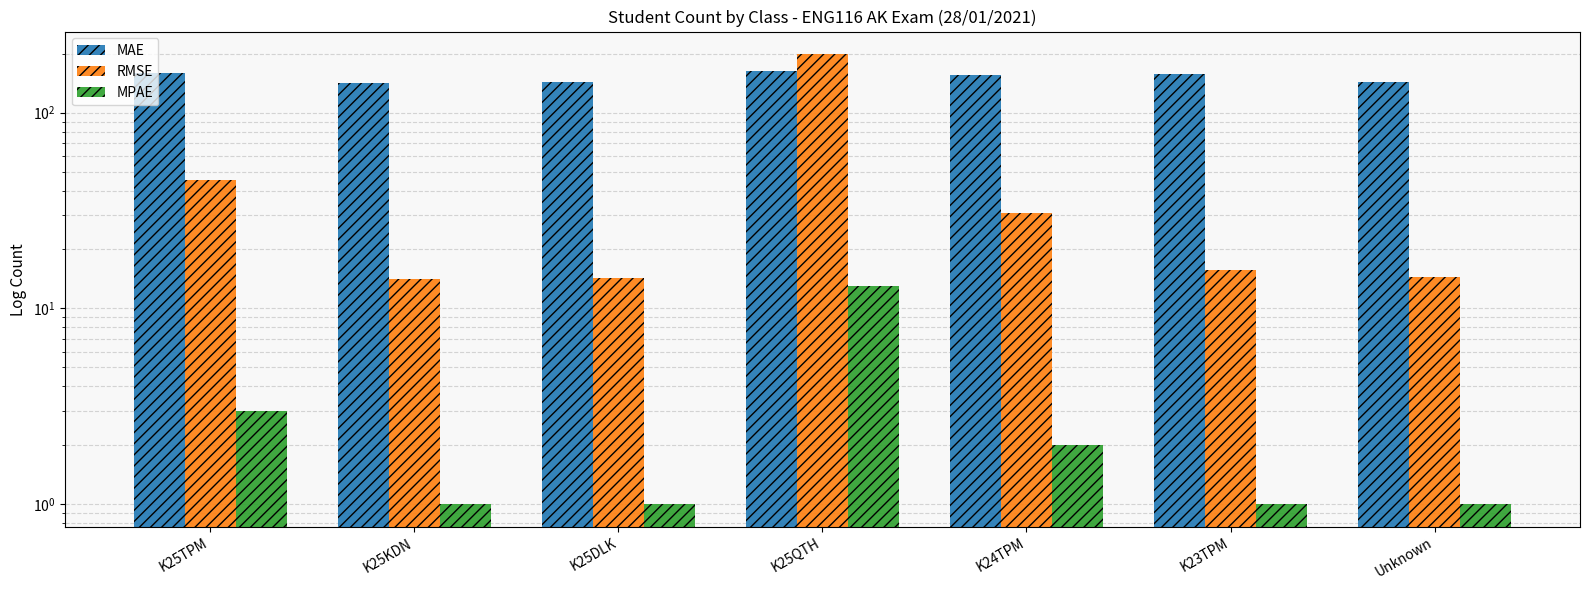

How many series are shown in this chart?

3